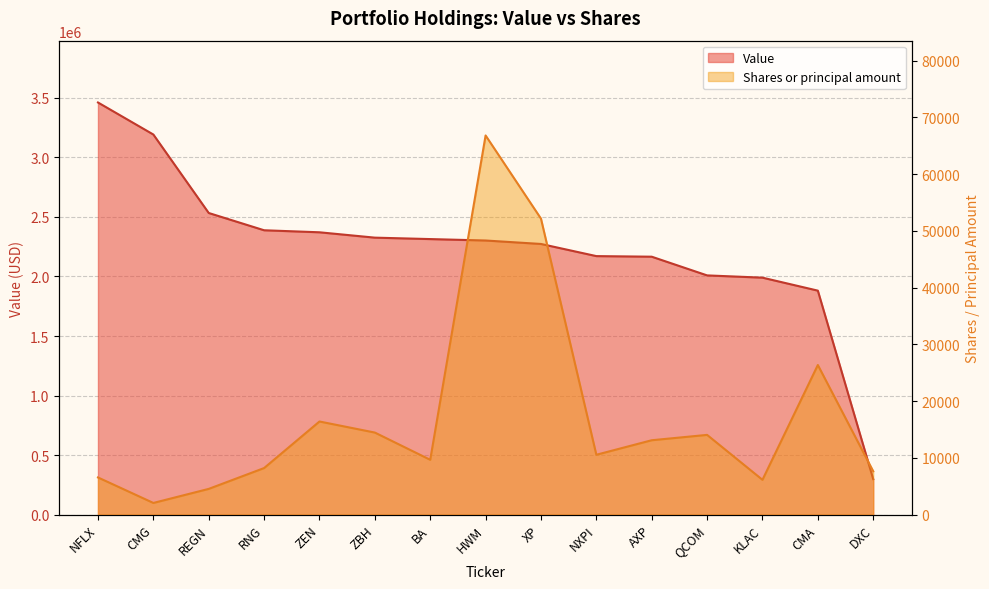

In Shares or principal amount, how many points are higher than both neighbors (excluding endpoints)?

4